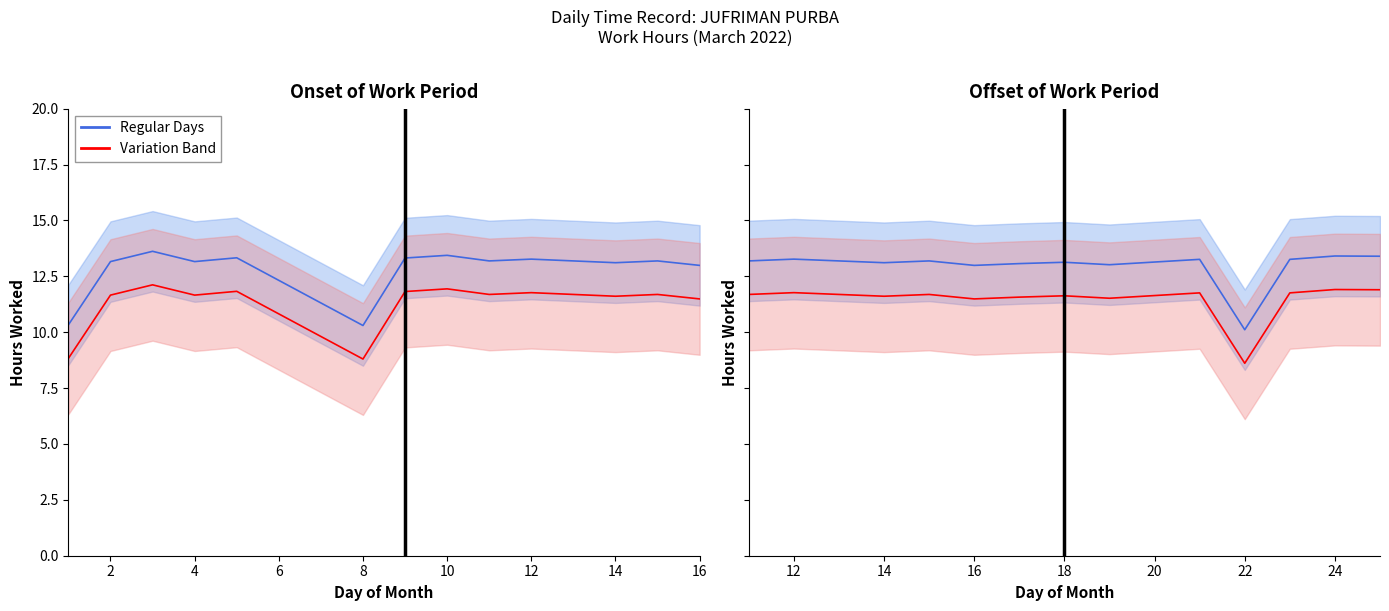

True or false: Variation Band and Regular Days cross at least once.

False